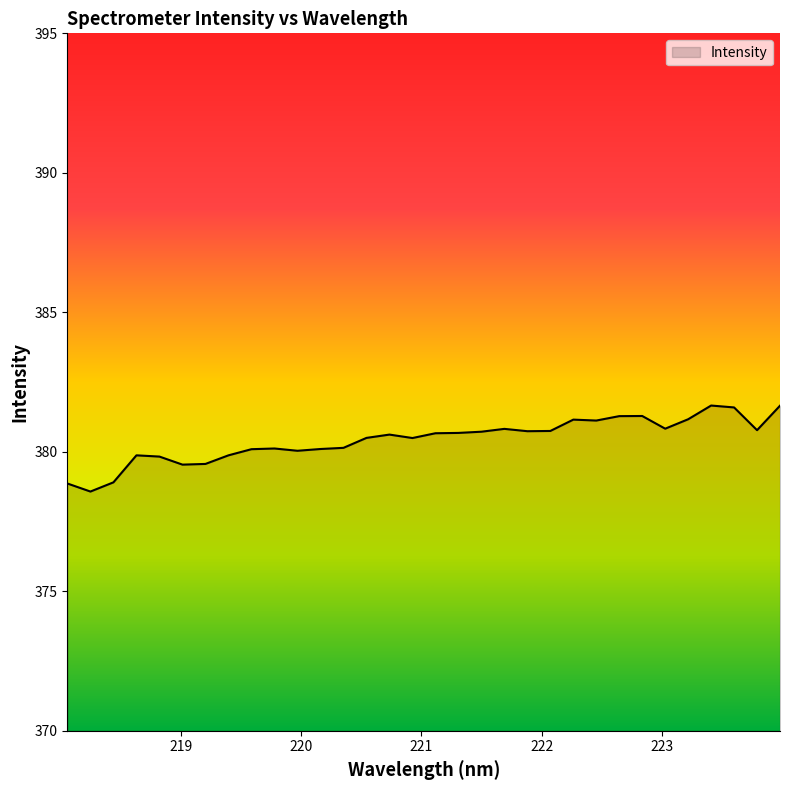

Does the chart have visible grid lines?

No